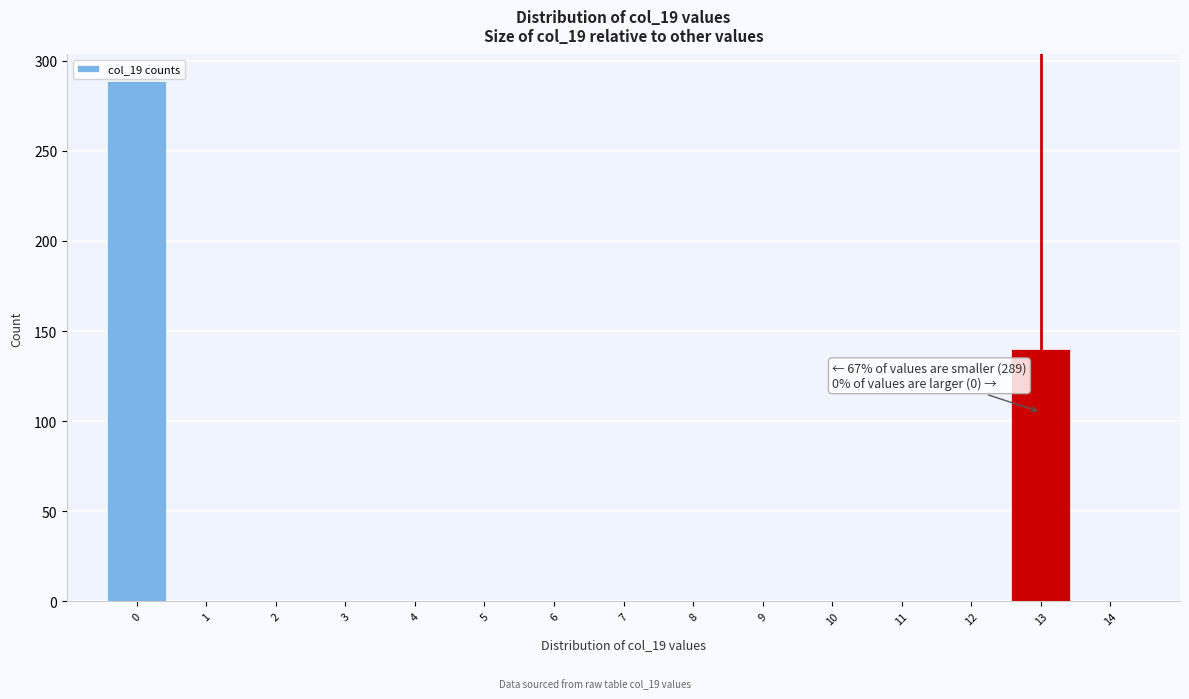

Reading right to left, what are all the values shown in this chart?

14=0	13=140	12=0	11=0	10=0	9=0	8=0	7=0	6=0	5=0	4=0	3=0	2=0	1=0	0=289